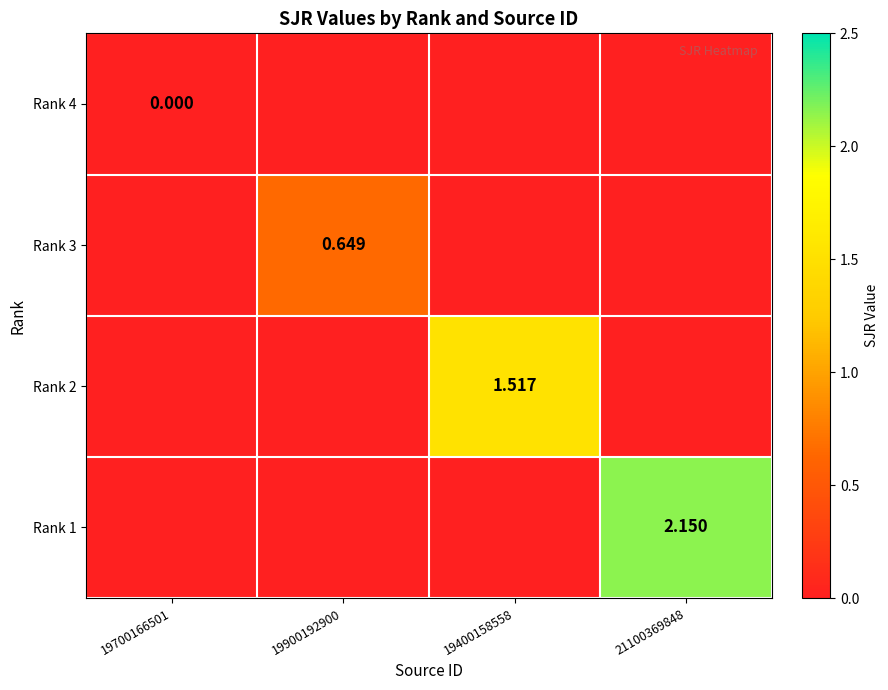

How many values in Rank 3 are above zero?

1